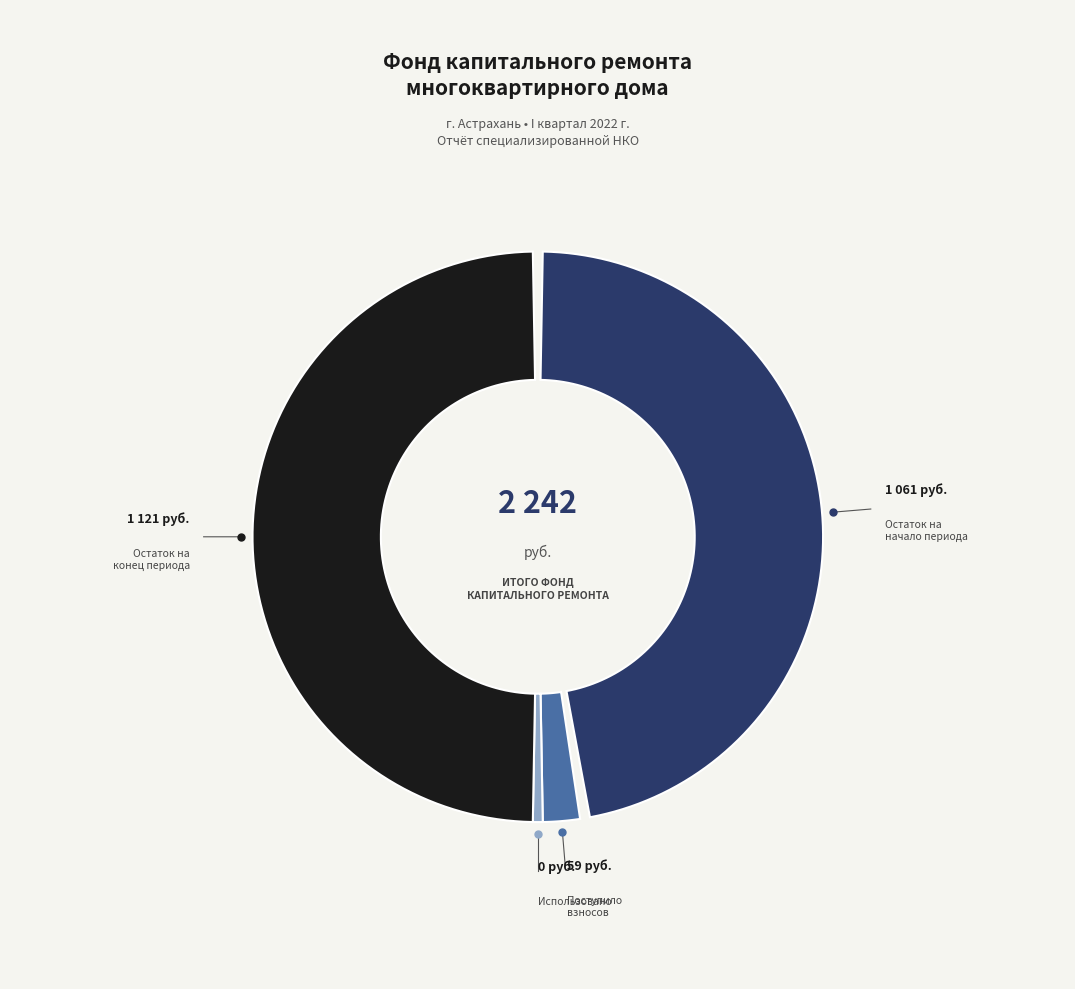

Is there any slice that represents more than half of the pie?

No